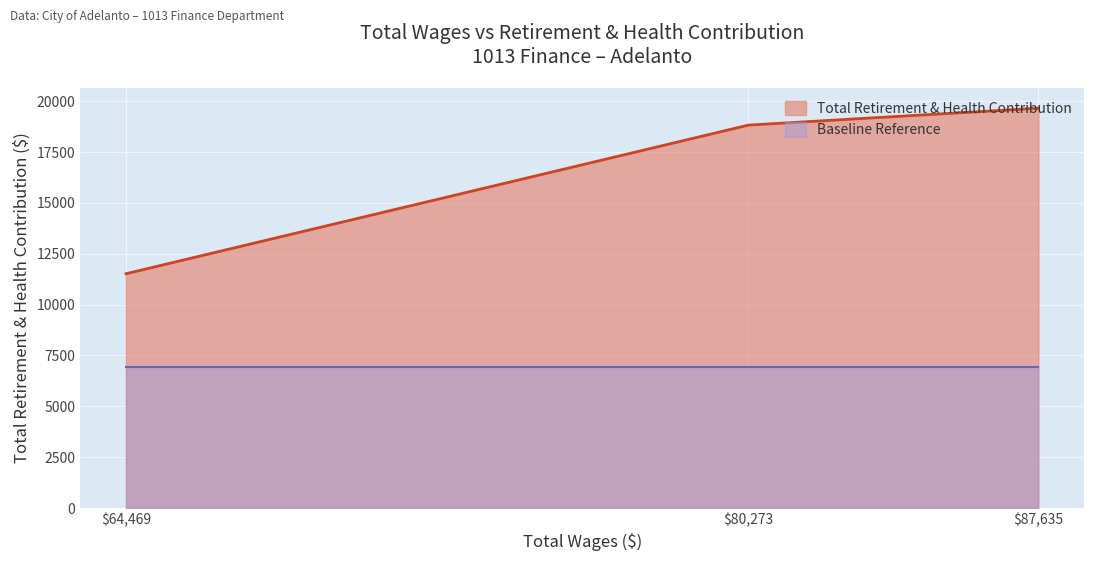

Is it true that the value at 64469.0 is 11519?

True